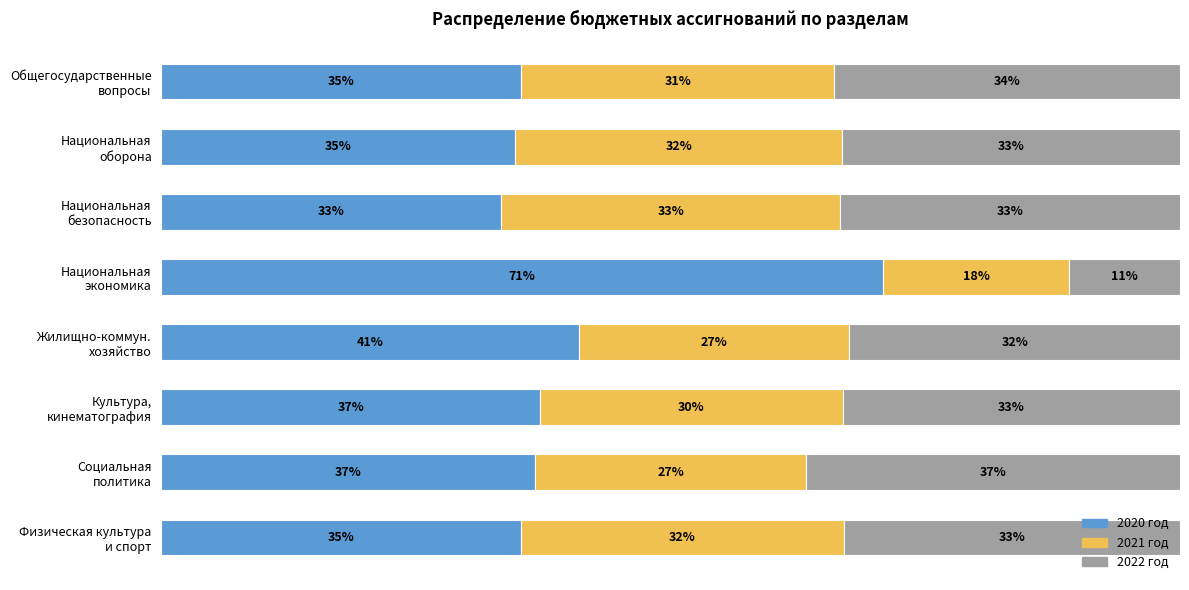

What are all the series names shown in the legend?

2020 год, 2021 год, 2022 год